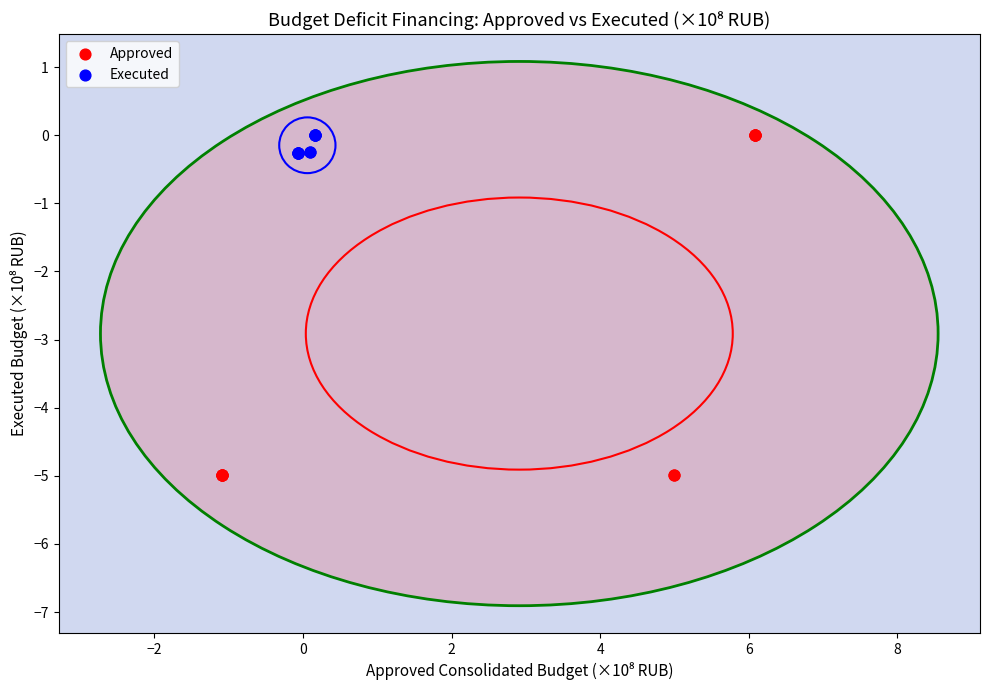

Which series contains the lowest Y value?

Approved